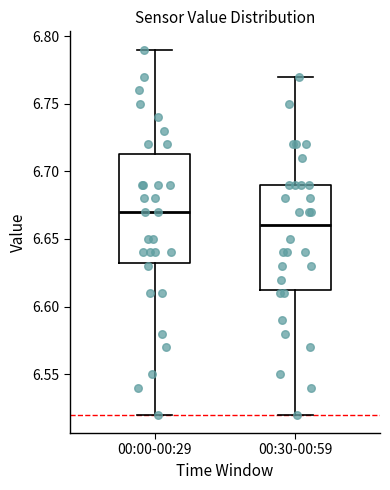

Reading left to right, read every box against the y-axis: the position of its median line, the range the box covers, and the ends of its whiskers. The values are not printed on the chart, so give them approximately, as read against the axis.

00:00-00:29: median 6.670, box 6.635 to 6.715, whiskers 6.520 to 6.790
00:30-00:59: median 6.660, box 6.615 to 6.690, whiskers 6.520 to 6.770